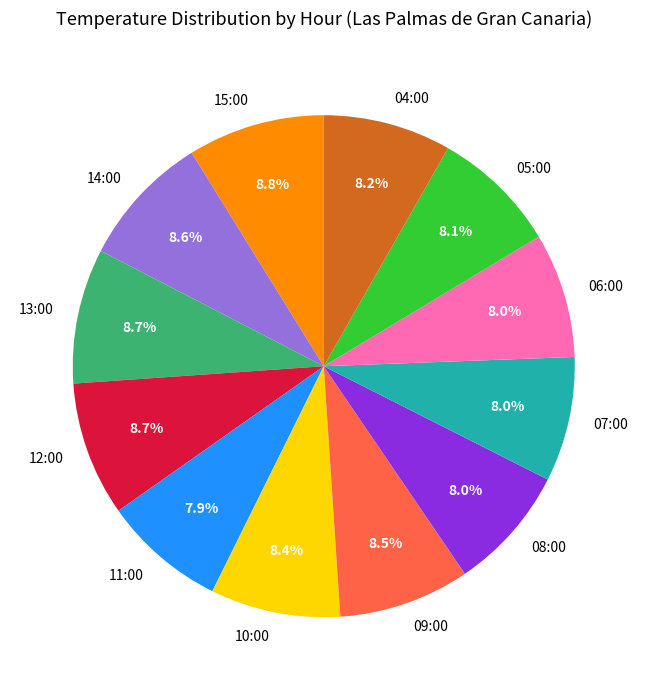

Is 06:00 the majority of the pie?

No